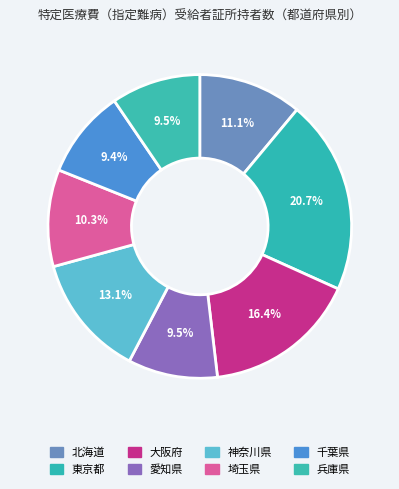

To the nearest percent, what is the difference between the 兵庫県 and 大阪府 slice percentages?

7%